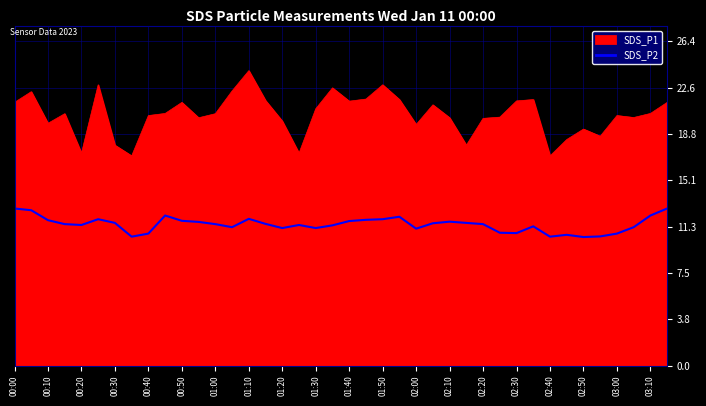

What is the highest value of the SDS_P2 series?

12.8